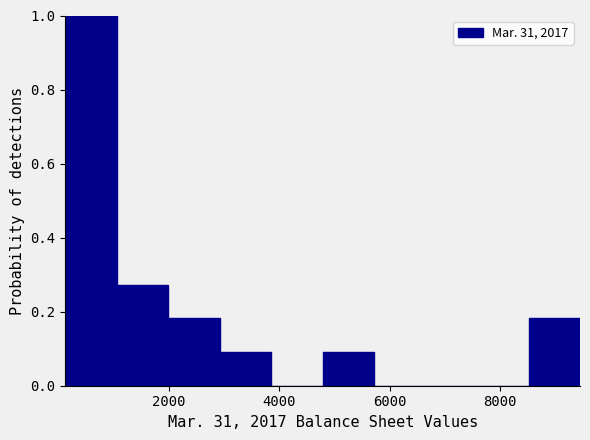

What is the height of the bar covering 200 to 1000 on the x-axis? Neither the bar edges nor the heights are printed on the chart, so give them approximately, as read against the axes.

1.00